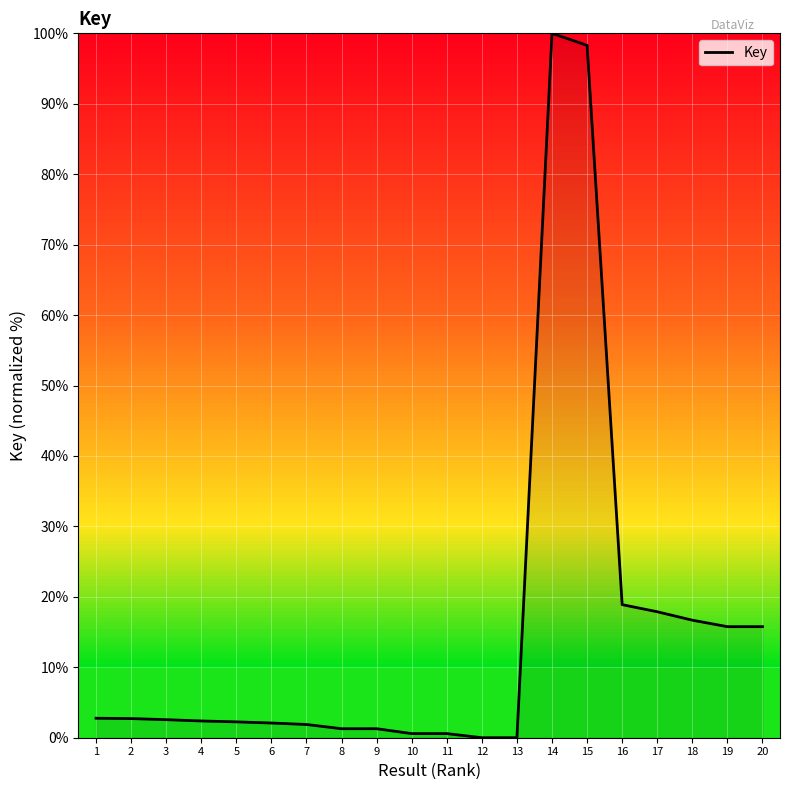

What is the maximum value shown in the chart?

100.0